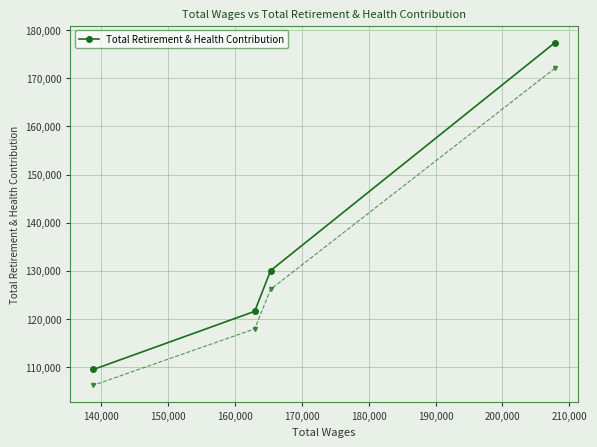

Does the chart display data point markers on the line(s)?

Yes